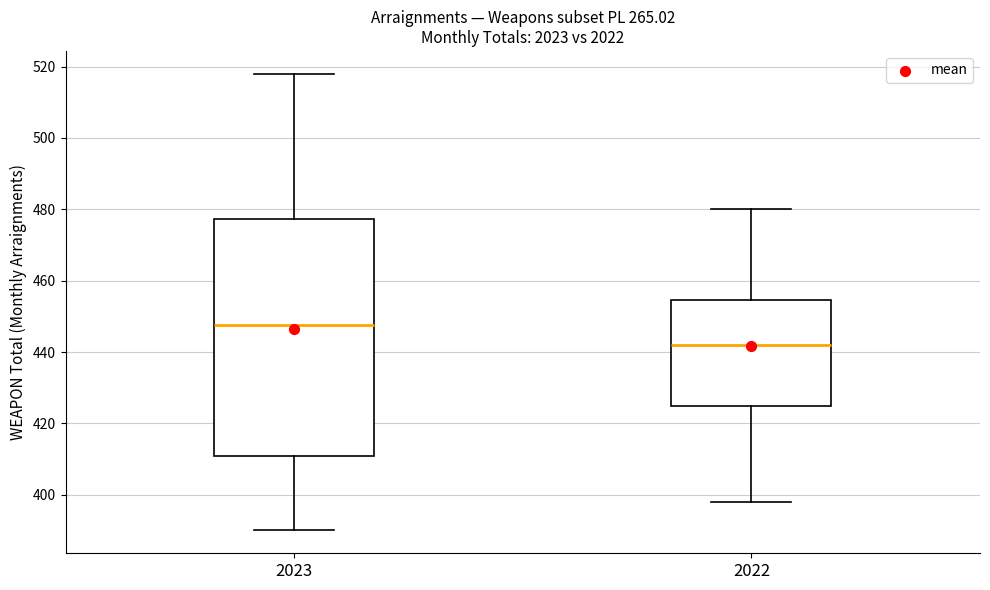

Reading left to right, transcribe this box plot: for each box, give where its median line is, the range the box spans, and where its two whiskers end, as read against the y-axis. The values are not printed on the chart, so give them approximately, as read against the axis.

2023: median 448, box 412 to 478, whiskers 390 to 518
2022: median 442, box 424 to 454, whiskers 398 to 480